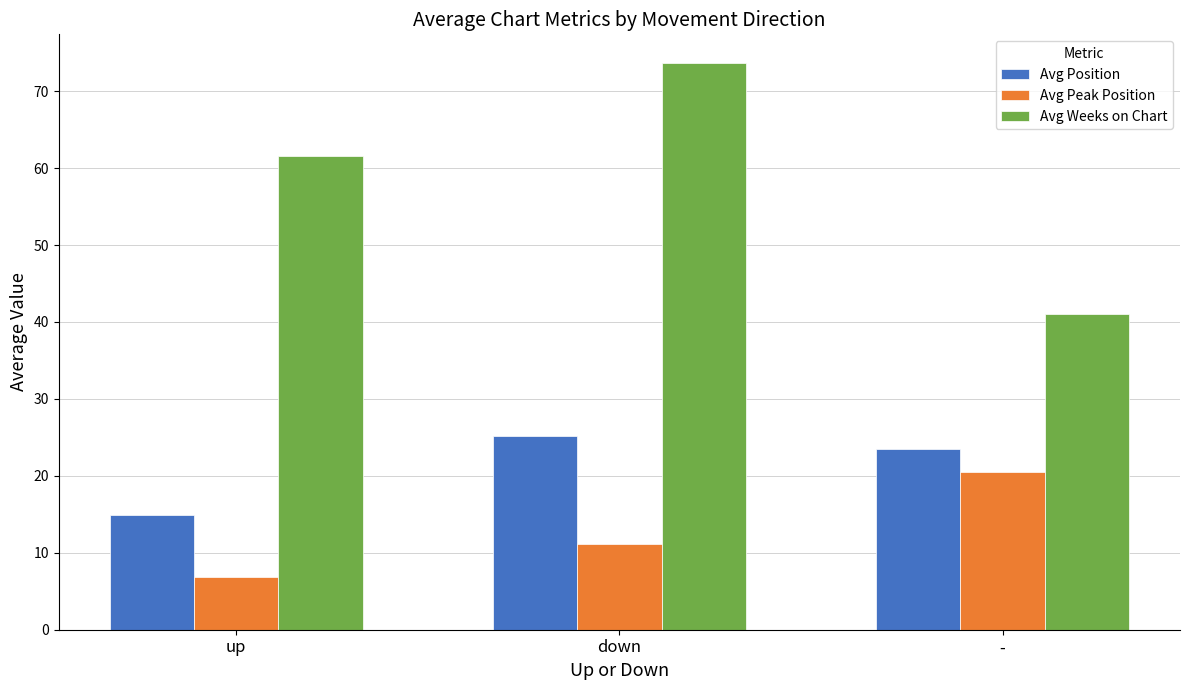

Reading left to right, extract all data points from this chart.

Avg Position: up=14.9	down=25.2	-=23.5
Avg Peak Position: up=6.8	down=11.2	-=20.5
Avg Weeks on Chart: up=61.6	down=73.7	-=41.0